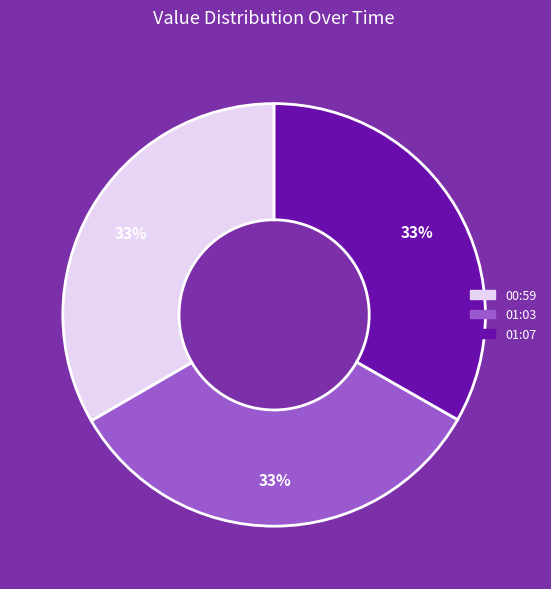

Is there any slice that represents more than half of the pie?

No